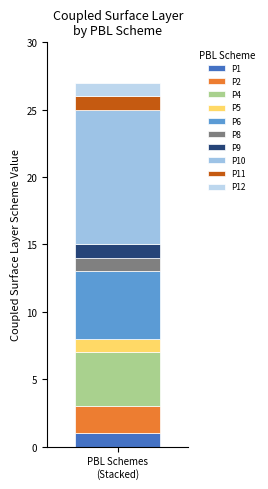

How many data points does each series have?

1